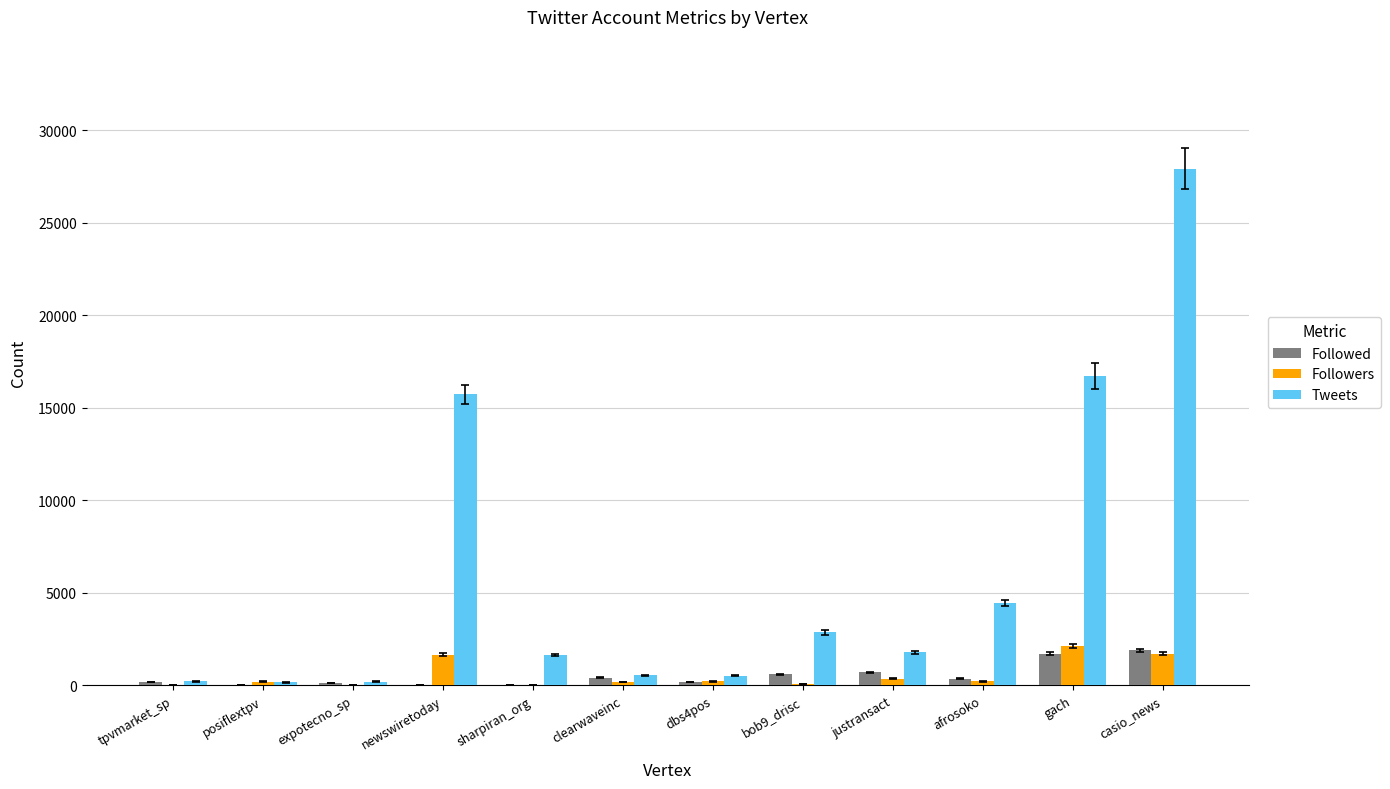

Are the bars grouped side by side (vs. stacked)?

Yes